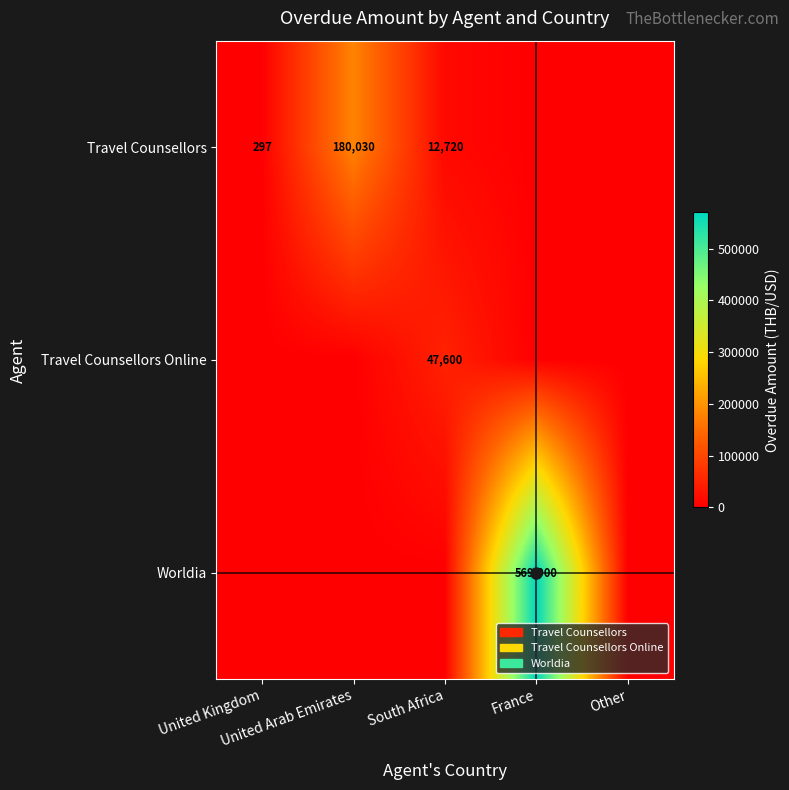

Where is Travel Counsellors nearest to the value 90015?

South Africa